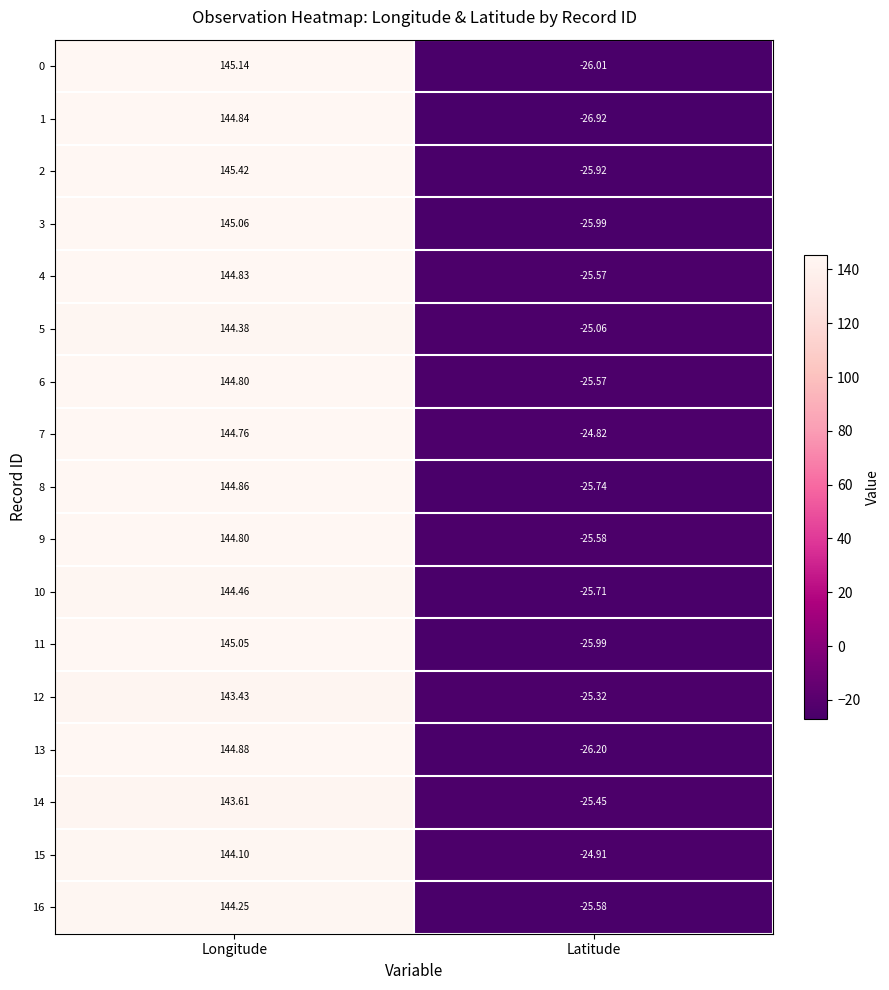

Which series has the widest spread of values?

1